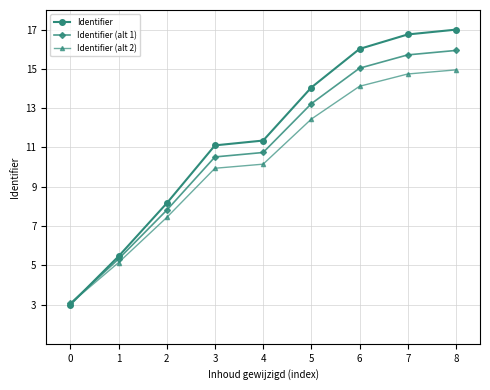

What is the total value across all series at 5?

39.7